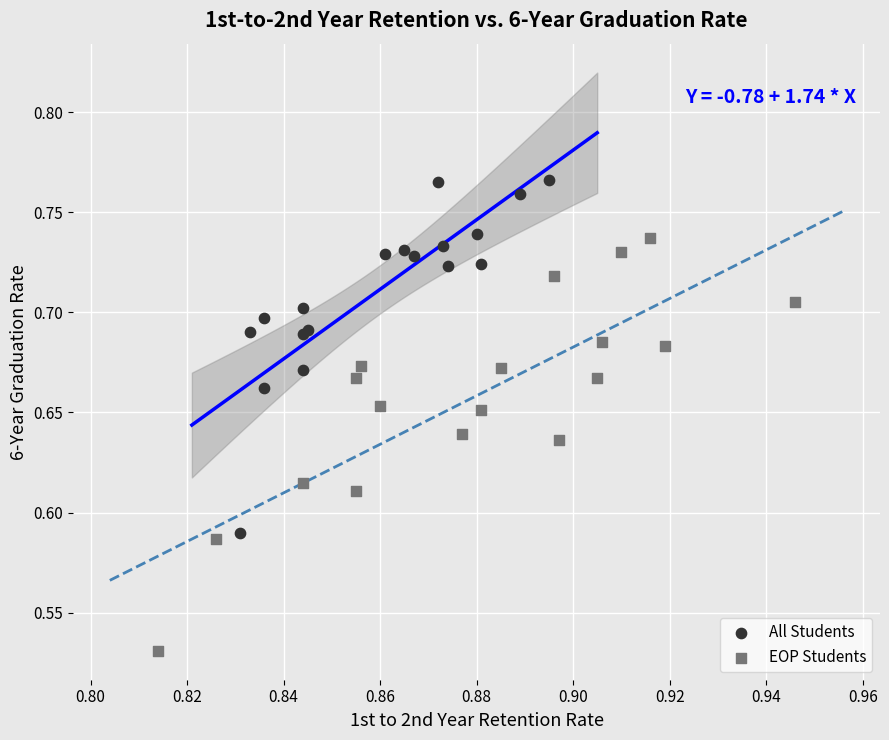

What are all the series names shown in the legend?

All Students, EOP Students